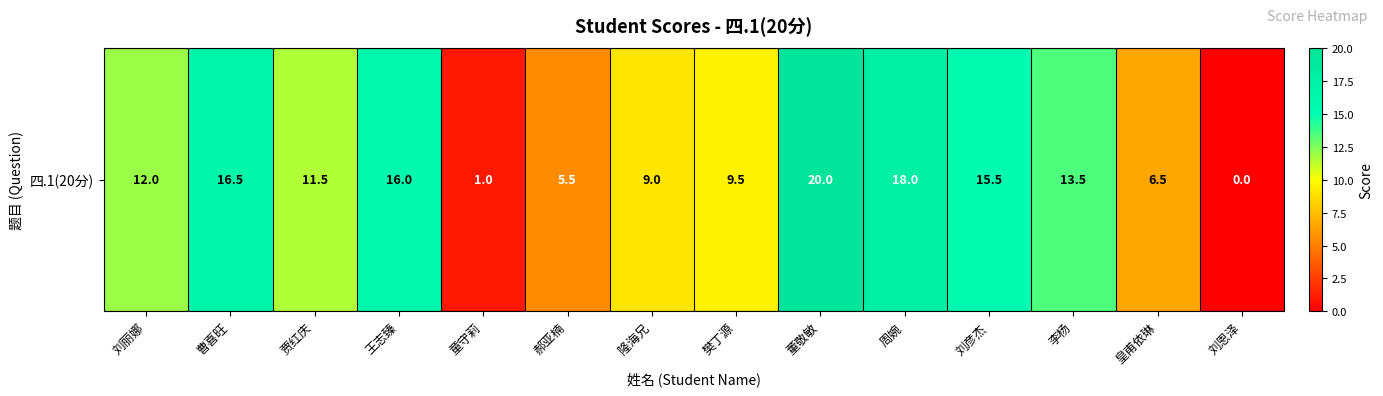

What is the difference between the maximum and minimum values?

20.0